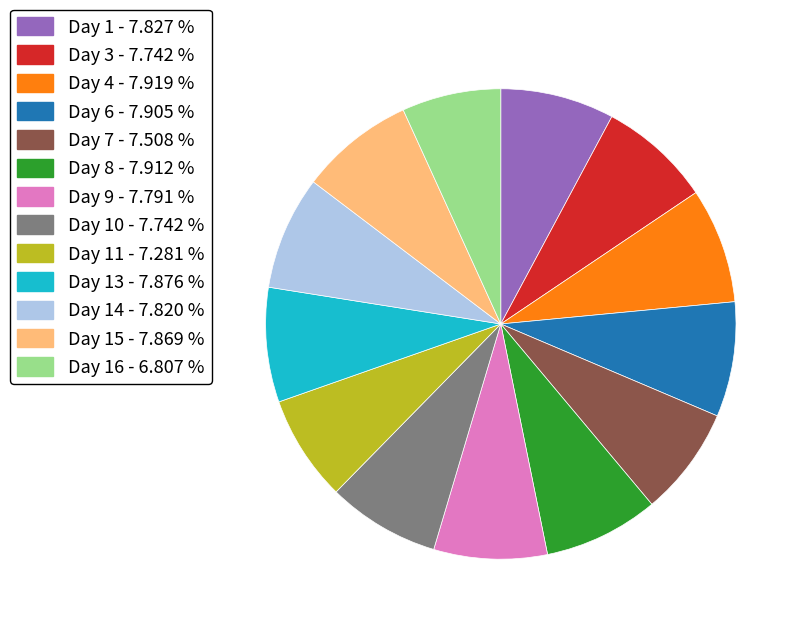

Does any single category account for the majority?

No